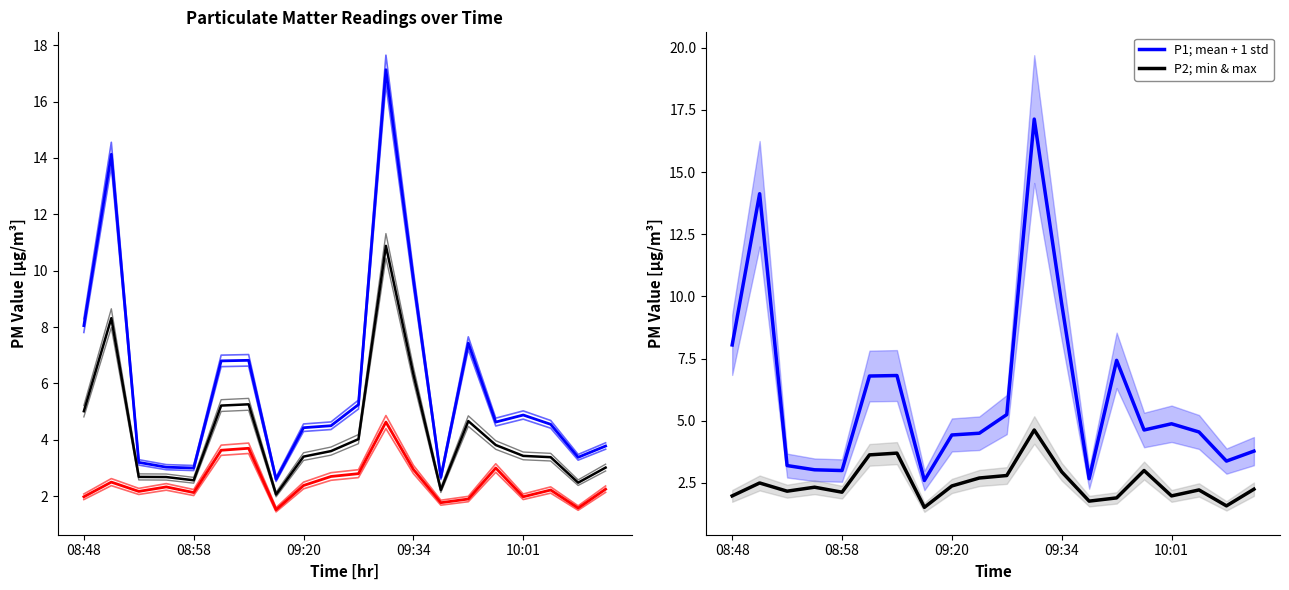

Does the chart display data point markers on the line(s)?

No